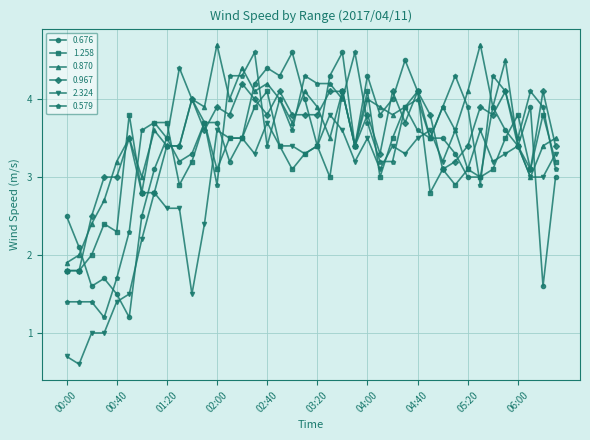

How many distinct data groups are displayed?

6